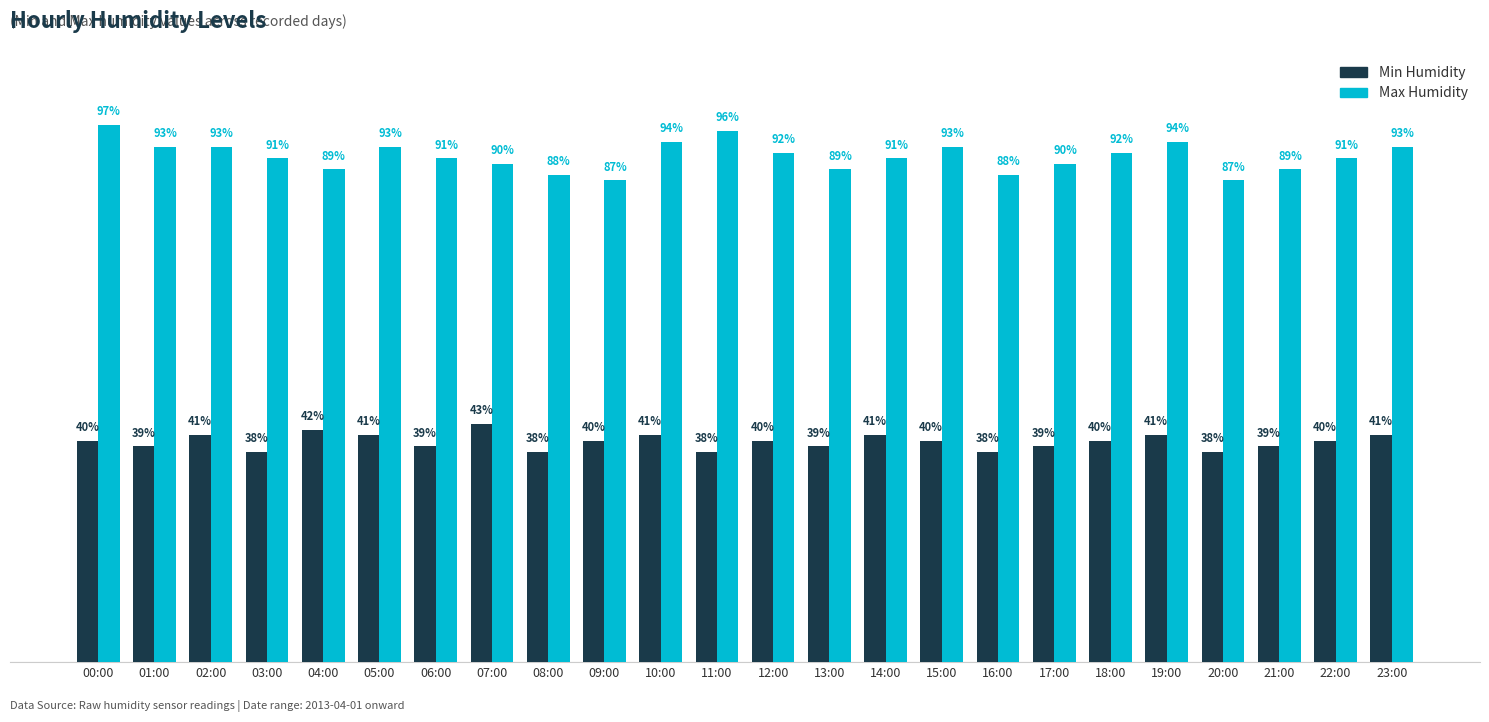

Which series changed the most between 03:00 and 05:00?

Min Humidity